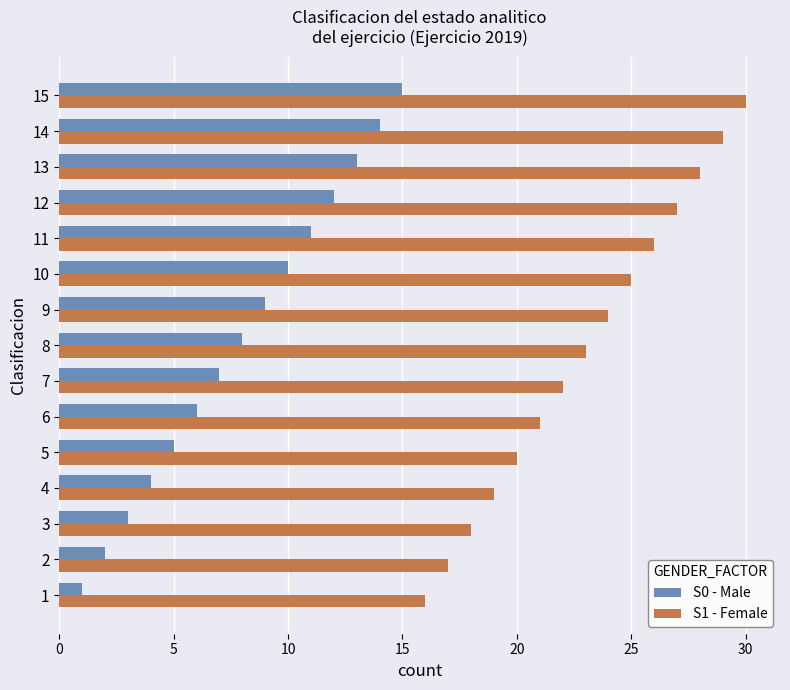

Is it true that S0 - Male equals 7 at 4?

False